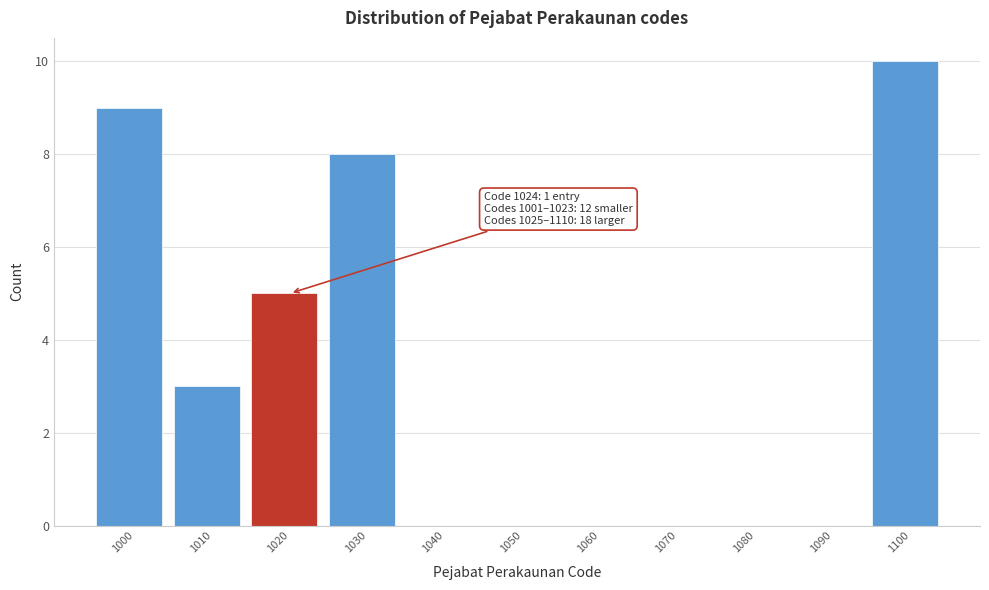

Reading left to right, what are all the values shown in this chart?

1000=9	1010=3	1020=5	1030=8	1040=0	1050=0	1060=0	1070=0	1080=0	1090=0	1100=10